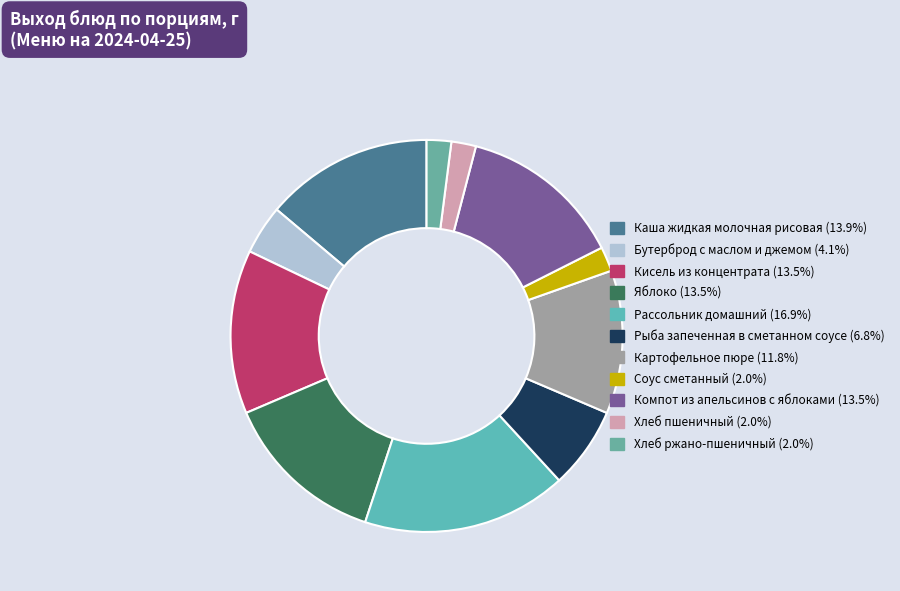

True or false: Бутерброд с маслом и джемом accounts for 1% of the total.

False